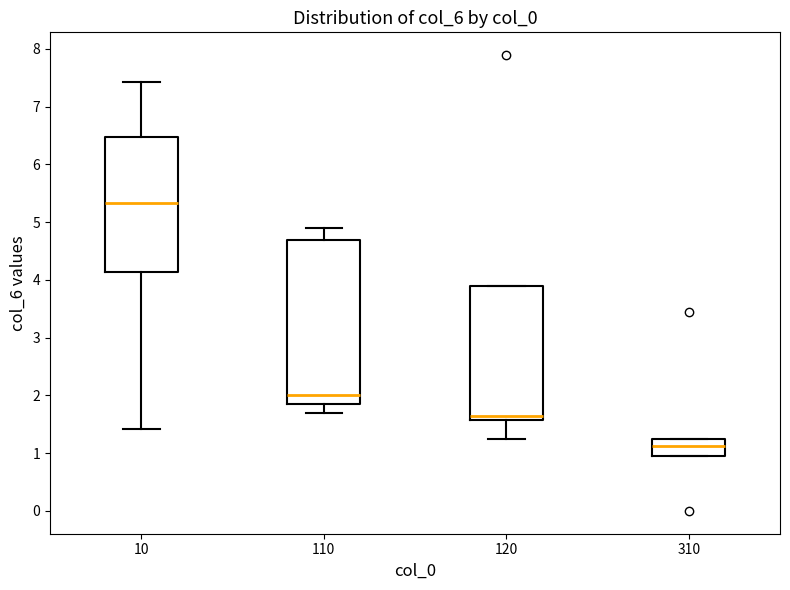

Which box's median line is the highest?

10